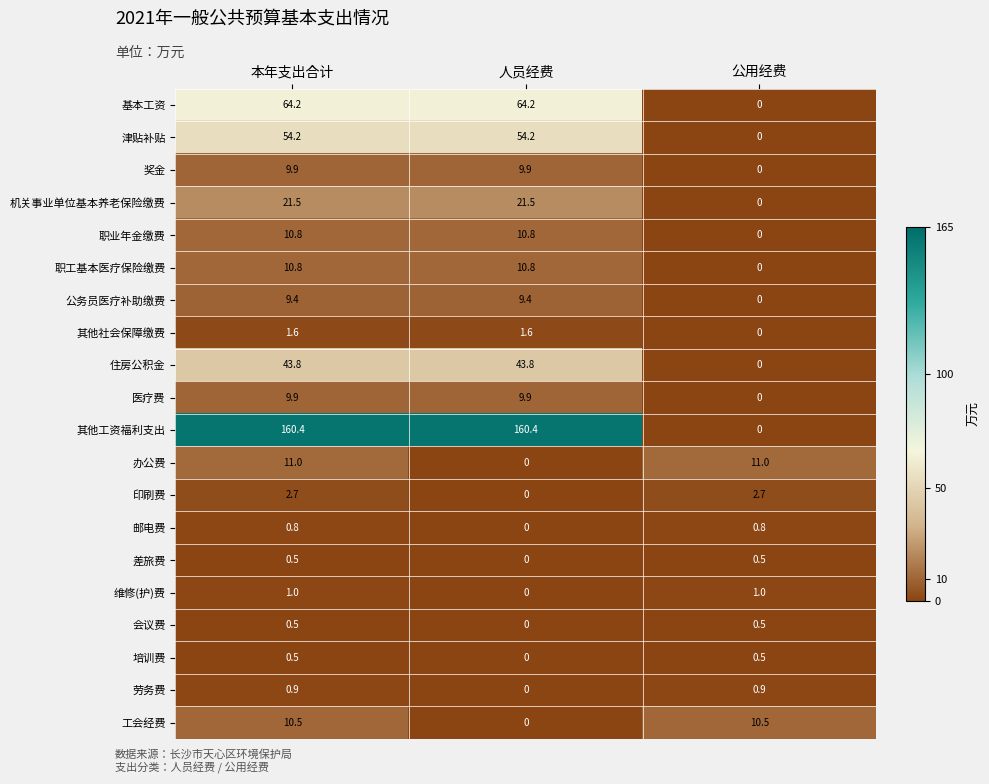

Between 本年支出合计 and 公用经费, which series saw the biggest shift?

其他工资福利支出